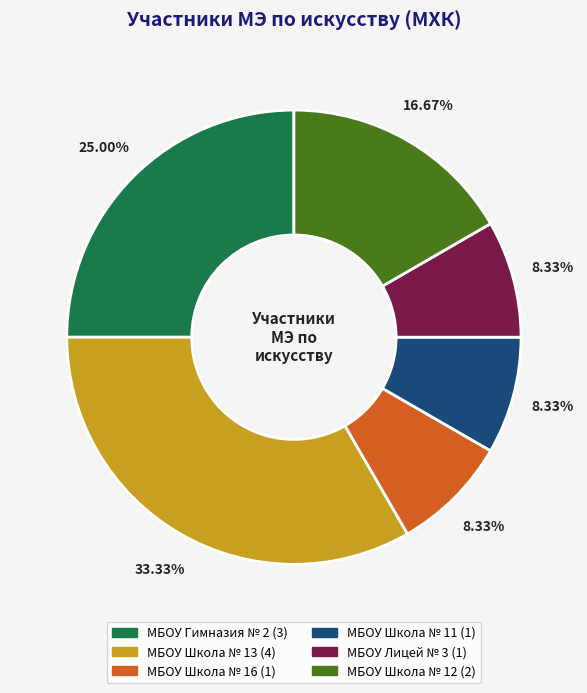

Is there a majority slice in this chart?

No